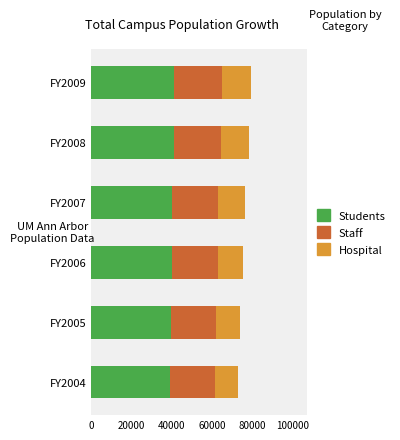

What is the total value across all series at FY2006?

75130